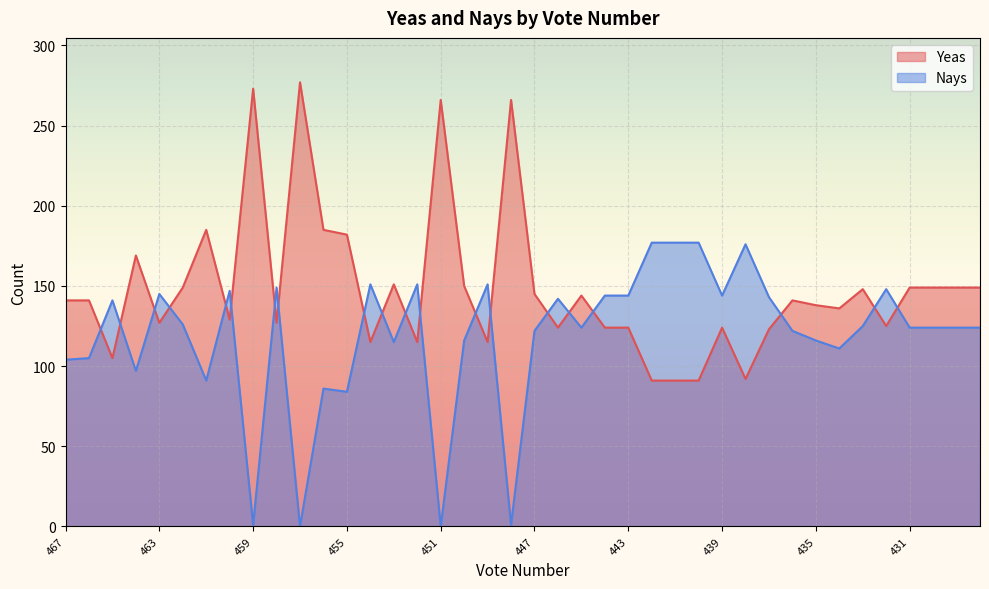

What is the total value across all series at 467?

245